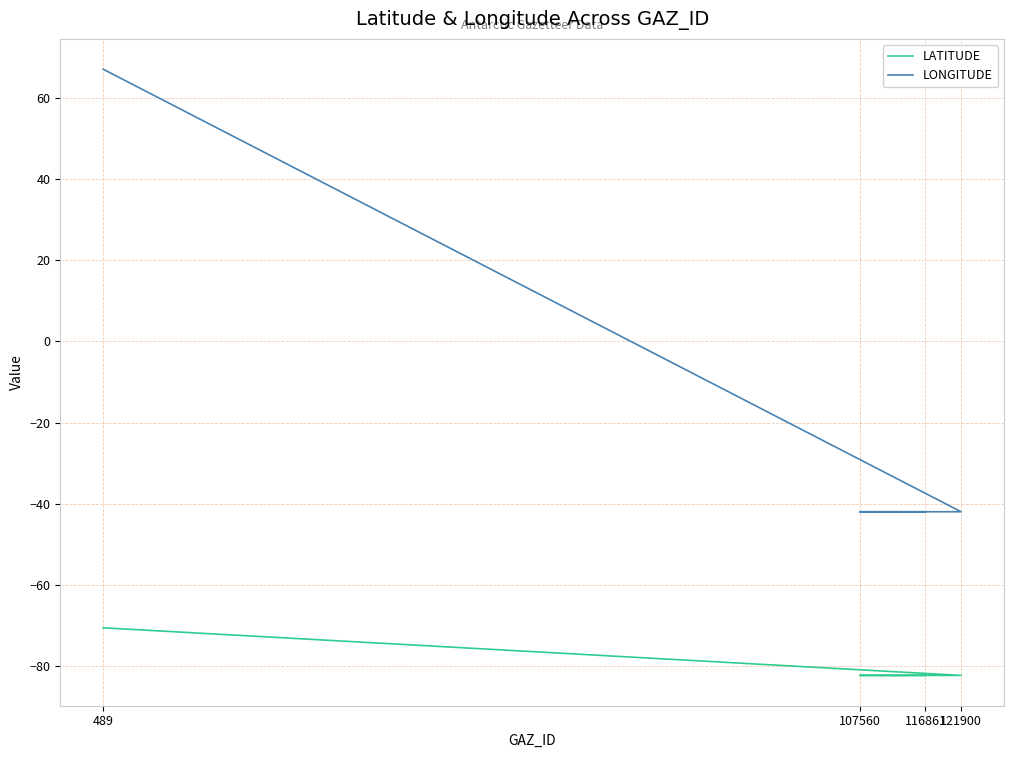

True or false: LATITUDE and LONGITUDE cross at least once.

False